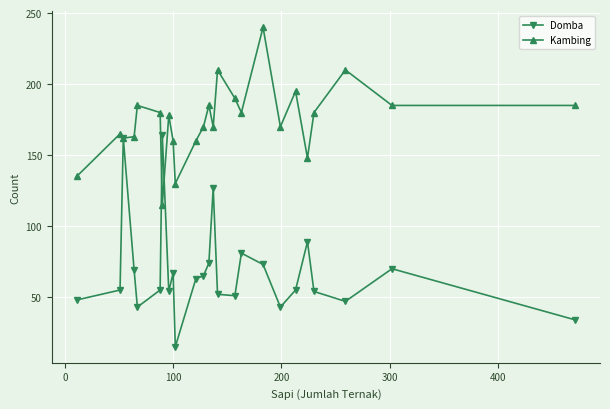

What is the value of the Domba point at the 22nd from the left?

54